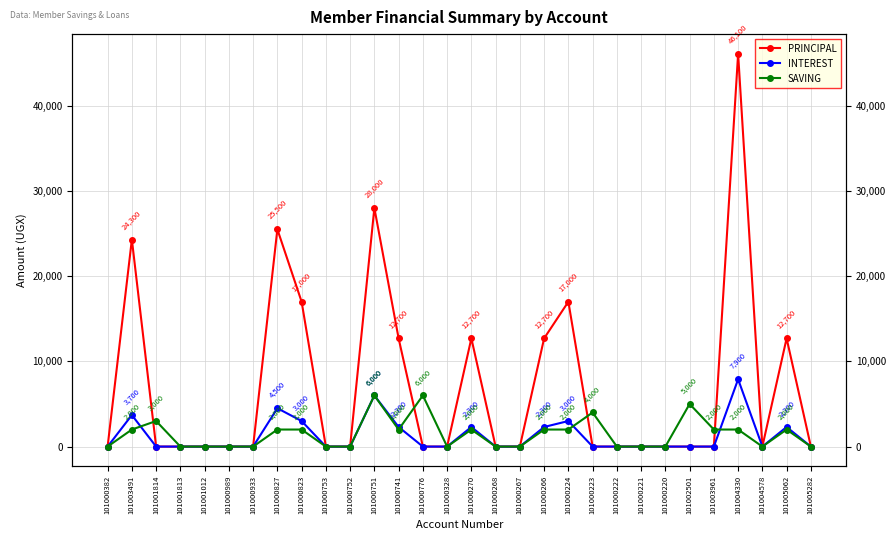

Rank the categories by PRINCIPAL value from highest to lowest.

101004330, 101000751, 101000827, 101003491, 101000823, 101000224, 101000741, 101000270, 101000266, 101005062, 101000382, 101001814, 101001813, 101001012, 101000989, 101000933, 101000753, 101000752, 101000776, 101000328, 101000268, 101000267, 101000223, 101000222, 101000221, 101000220, 101002501, 101003961, 101004578, 101005282